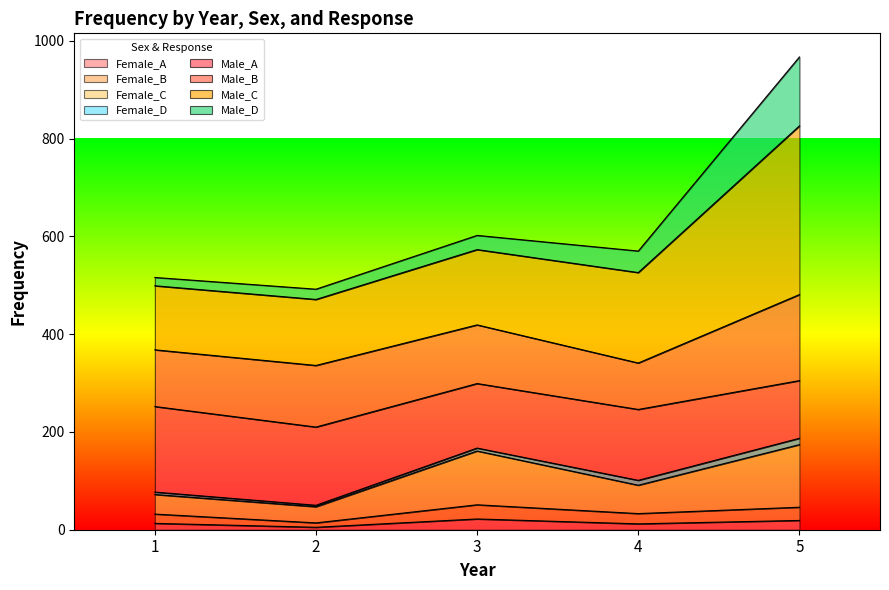

List the labels in order of Female_A value, largest first.

3, 5, 1, 4, 2